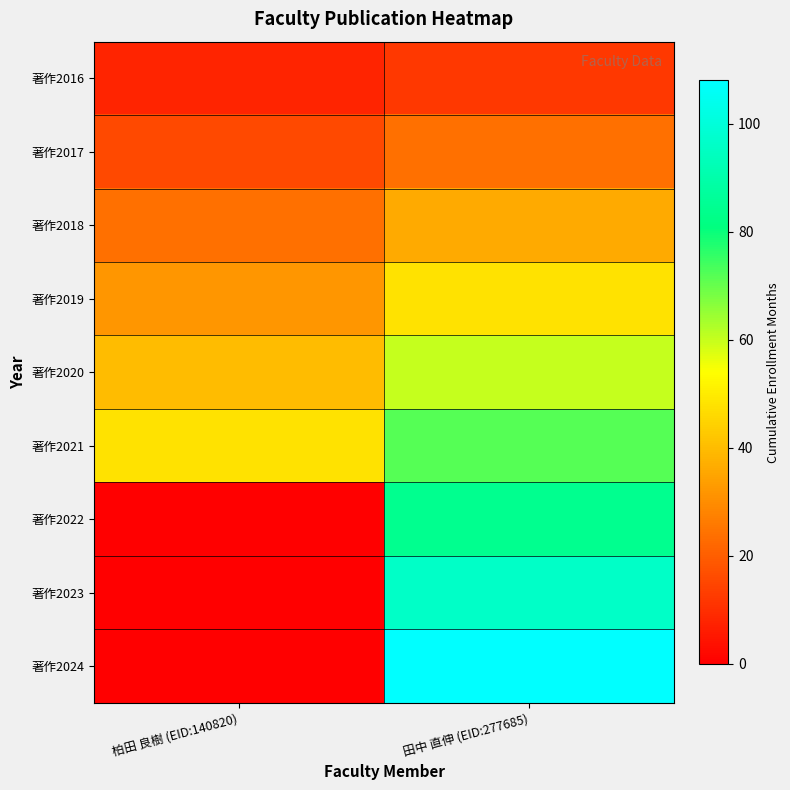

Between 田中 直伸 (EID:277685) and 柏田 良樹 (EID:140820), which is larger?

田中 直伸 (EID:277685)